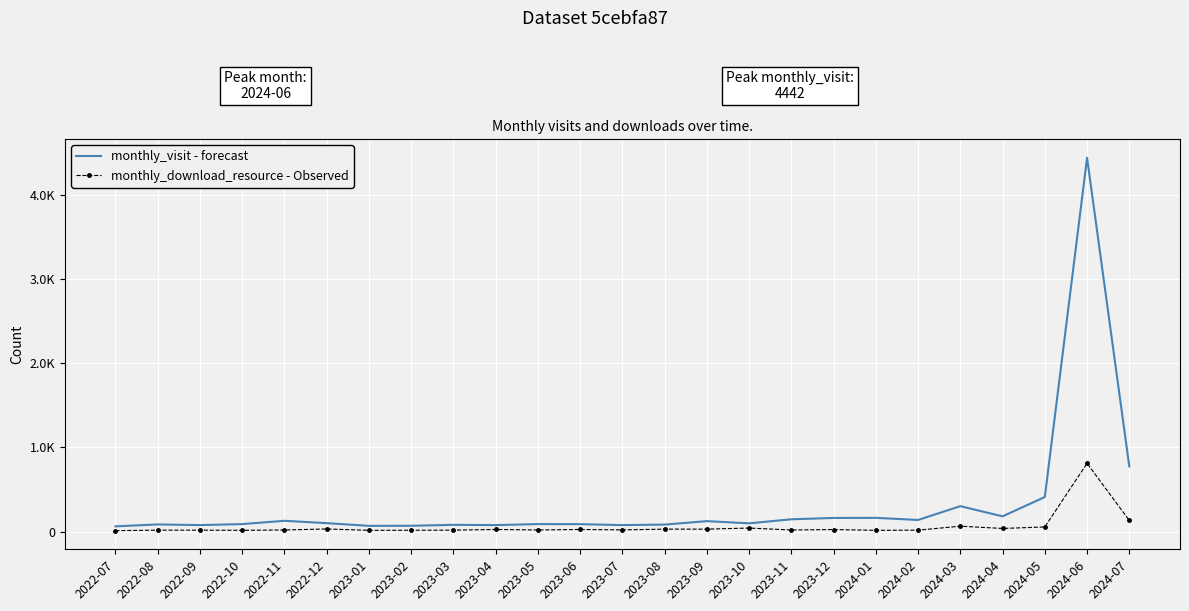

At how many categories does at least one series exceed 4164?

1